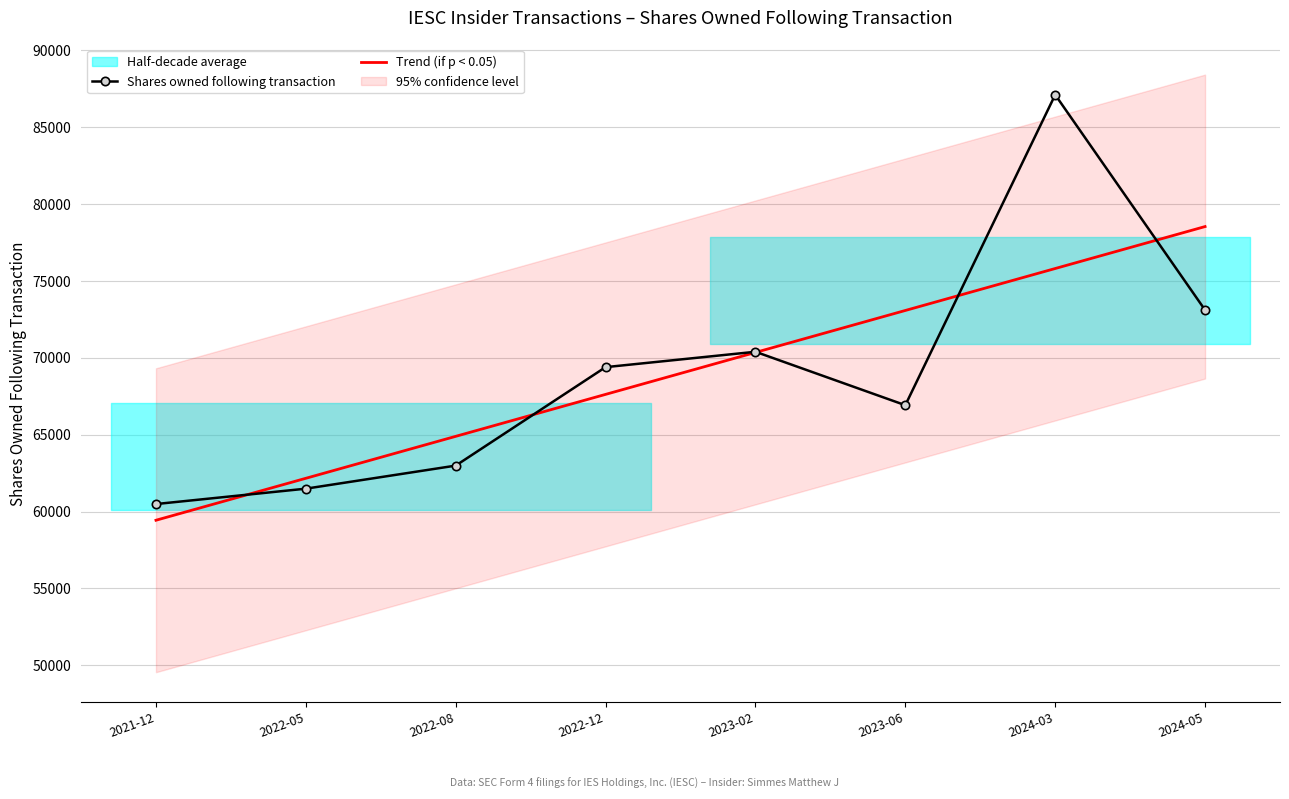

What is the maximum value shown in the chart?

87110.0